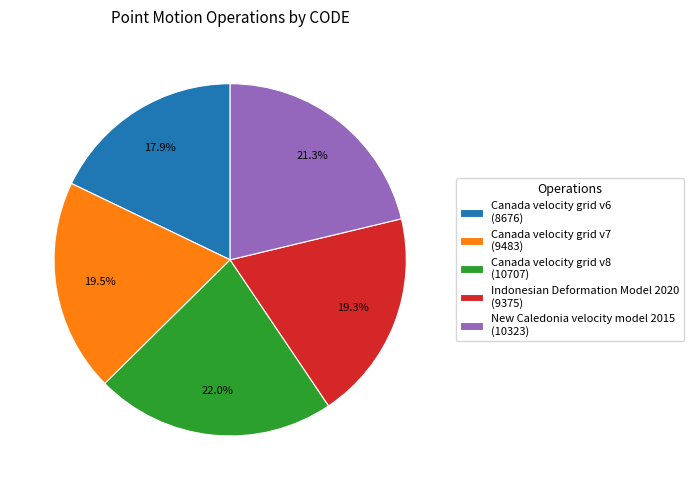

Does Canada velocity grid v8 (10707) represent more than half of the total?

No